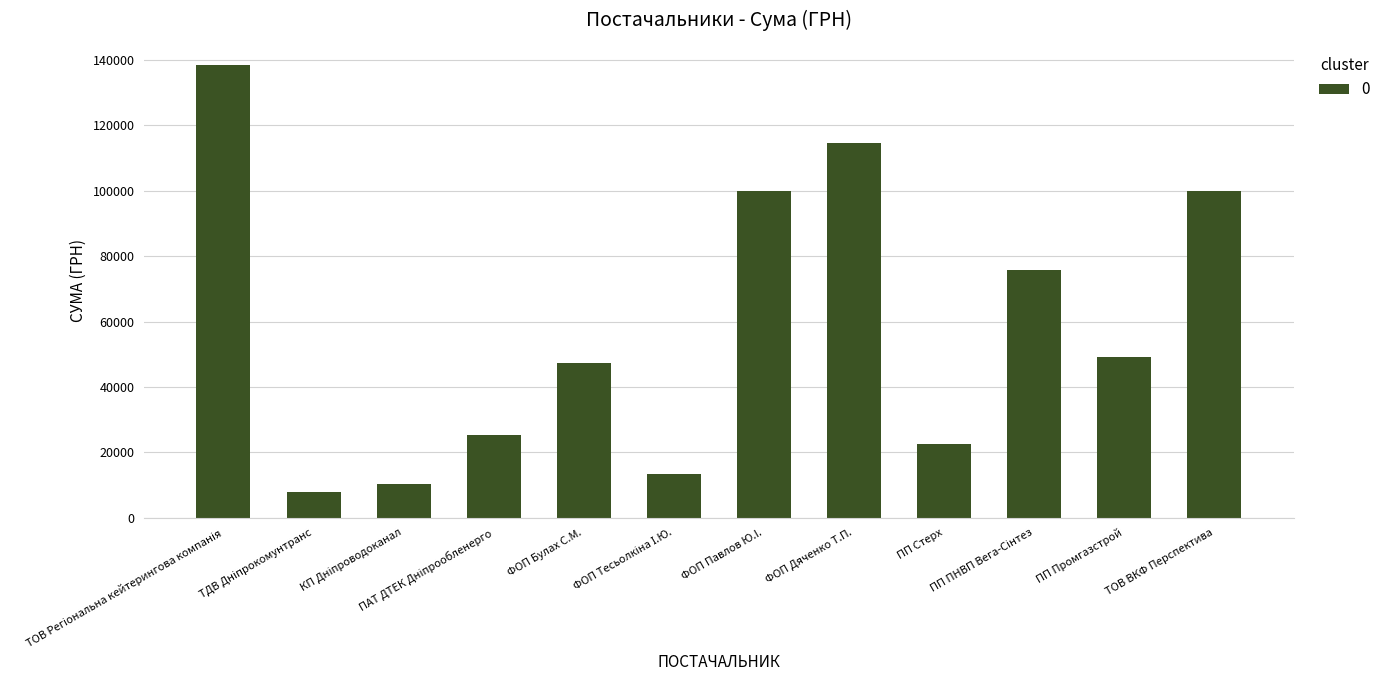

What is the value of the 12th bar from the left?

99896.0